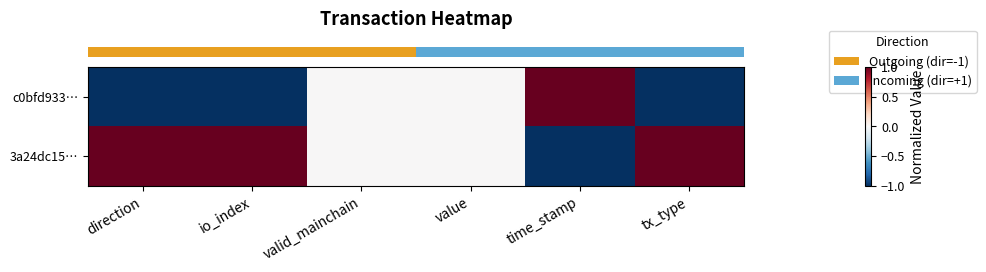

At how many categories does at least one series exceed 0?

4